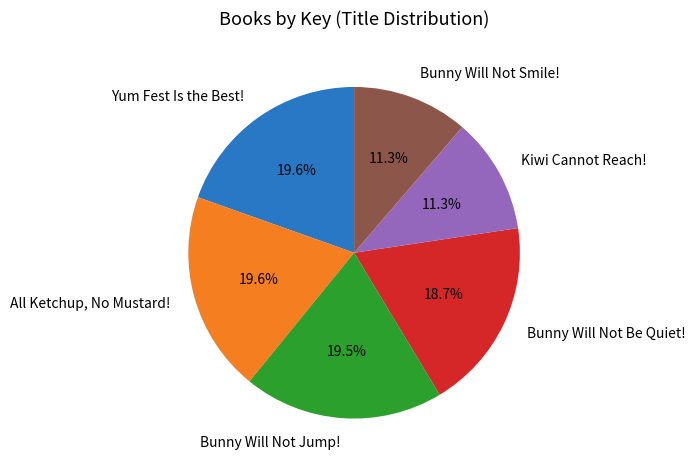

What is the total percentage of Bunny Will Not Be Quiet! and Yum Fest Is the Best!?

38.3%